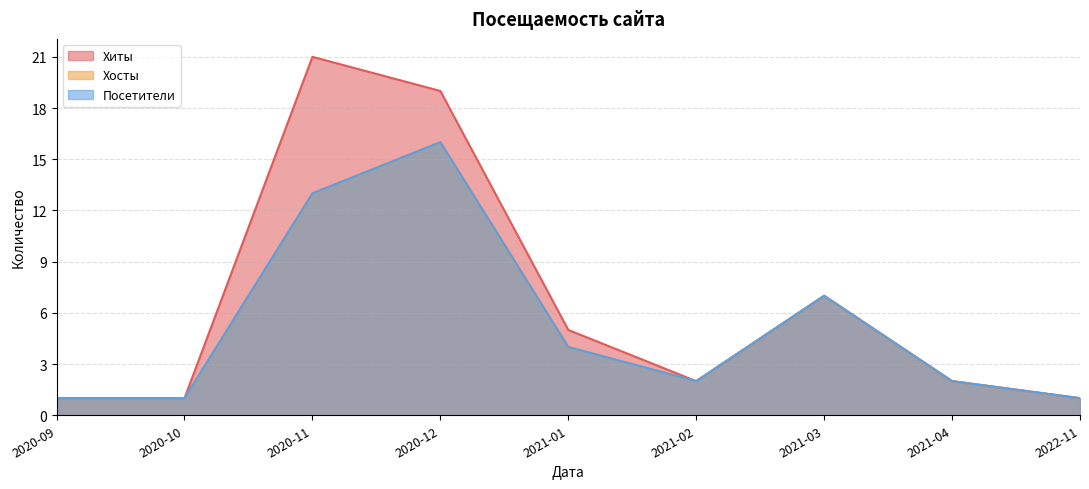

True or false: Посетители has a value of 8 at 2020-12.

False